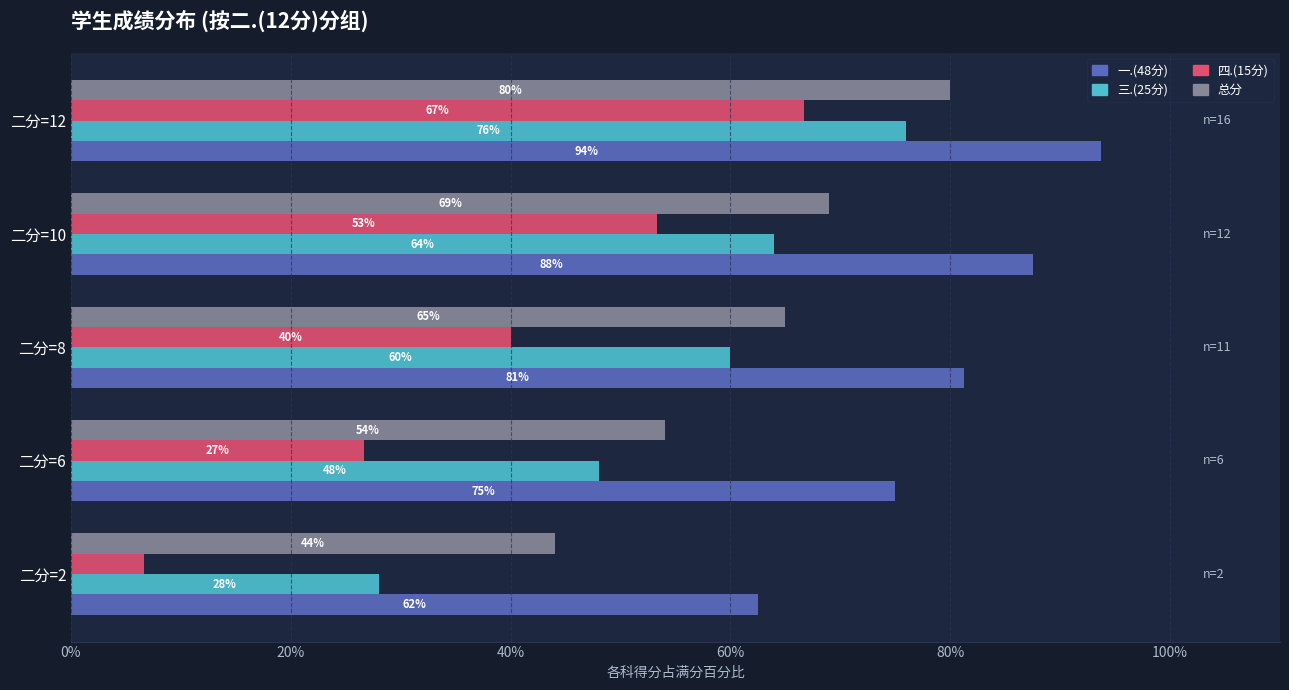

The value of 一.(48分) at 二分=8 is 50.5. True or false?

False